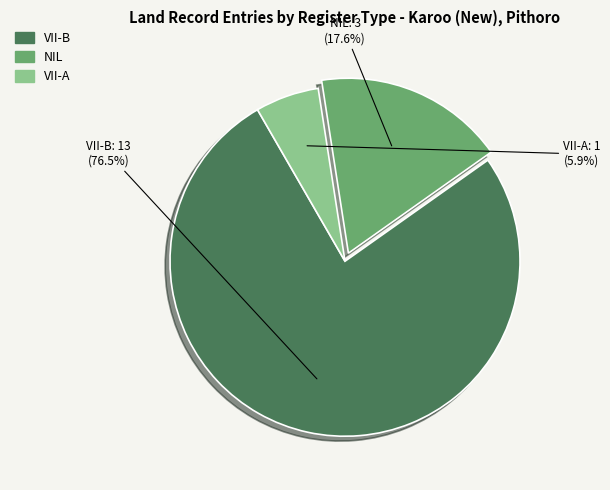

Is there any slice that represents more than half of the pie?

Yes